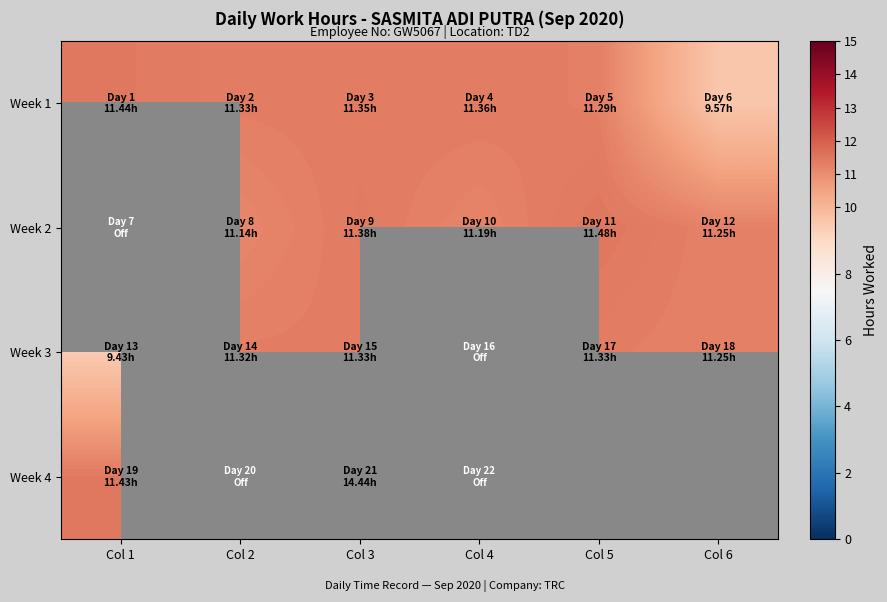

Rank the series at Col 5 from lowest to highest value.

Week 1, Week 3, Week 2, Week 4